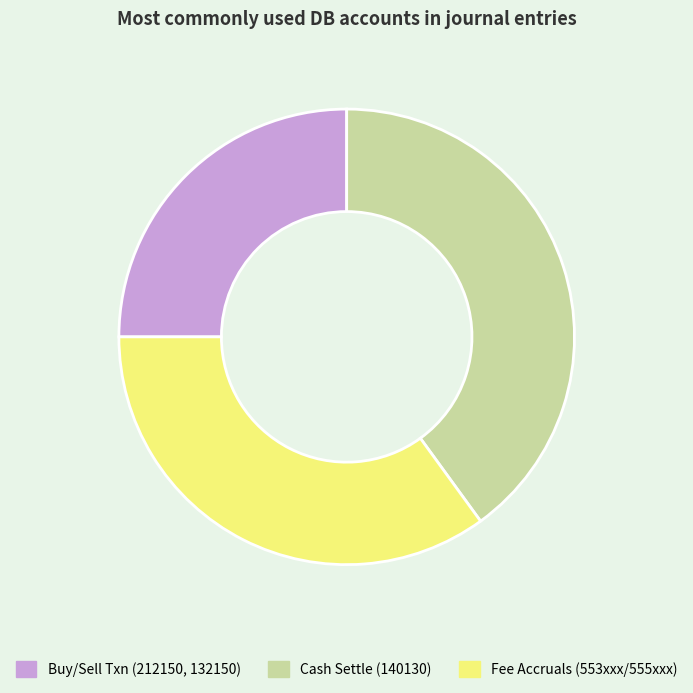

Which slice is the largest?

Cash Settle (140130)